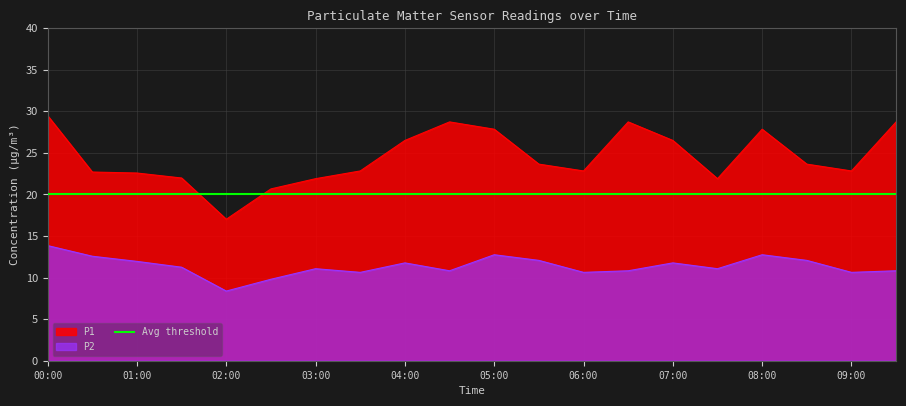

True or false: P2 and P1 intersect in this chart.

False